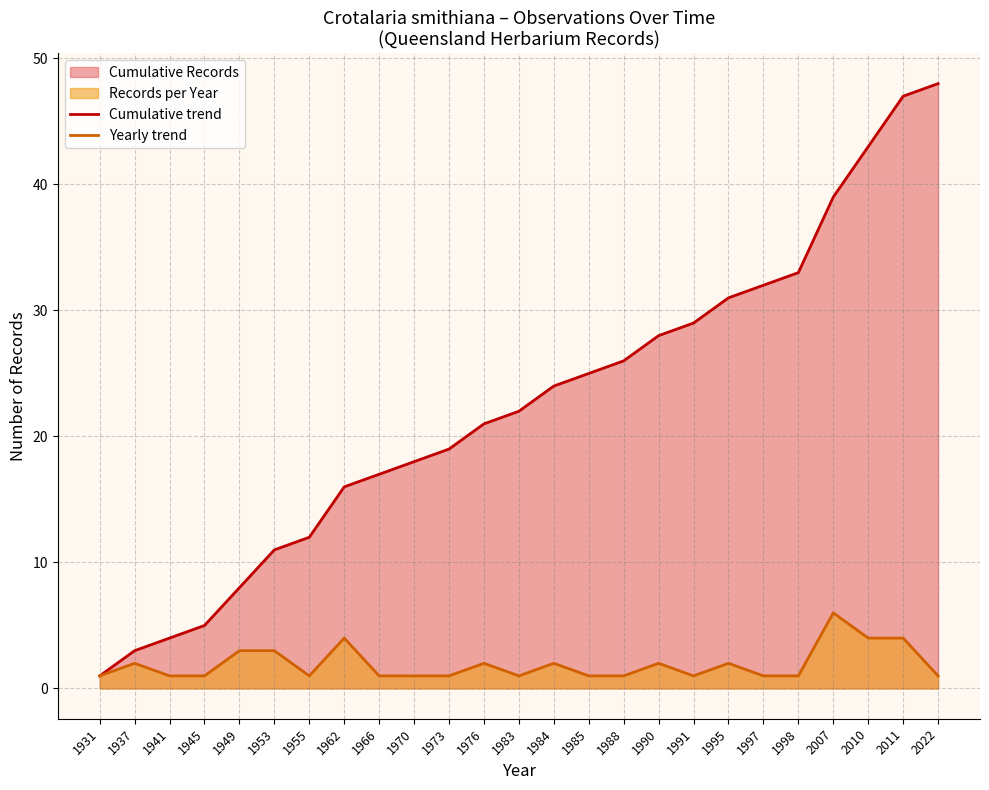

Reading left to right, extract all data points from this chart.

Cumulative trend: 1	3	4	5	8	11	12	16	17	18	19	21	22	24	25	26	28	29	31	32	33	39	43	47	48
Yearly trend: 1	2	1	1	3	3	1	4	1	1	1	2	1	2	1	1	2	1	2	1	1	6	4	4	1